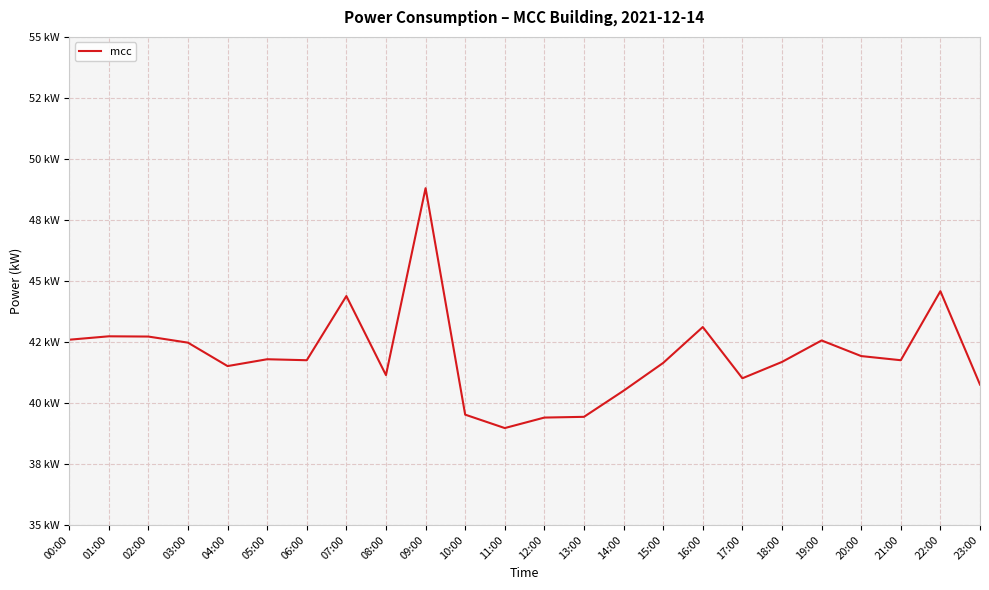

At which category does the chart reach its peak across all series?

09:00